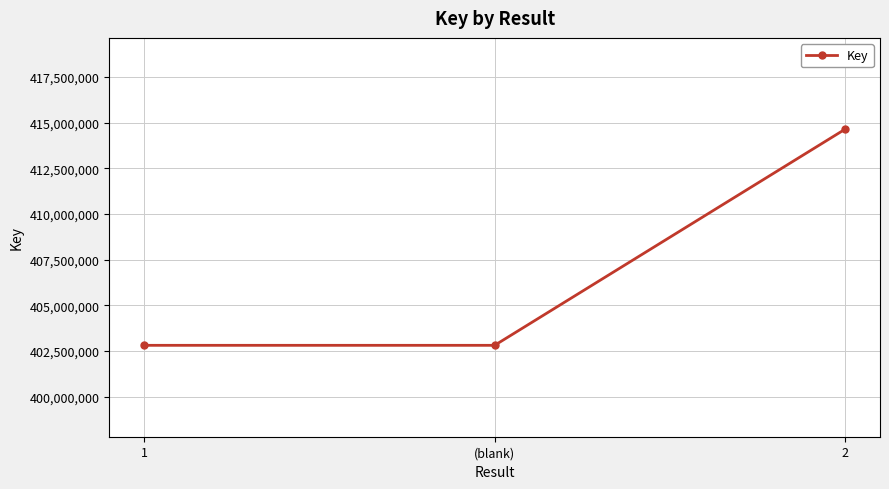

Between 2 and 1, which is larger?

2